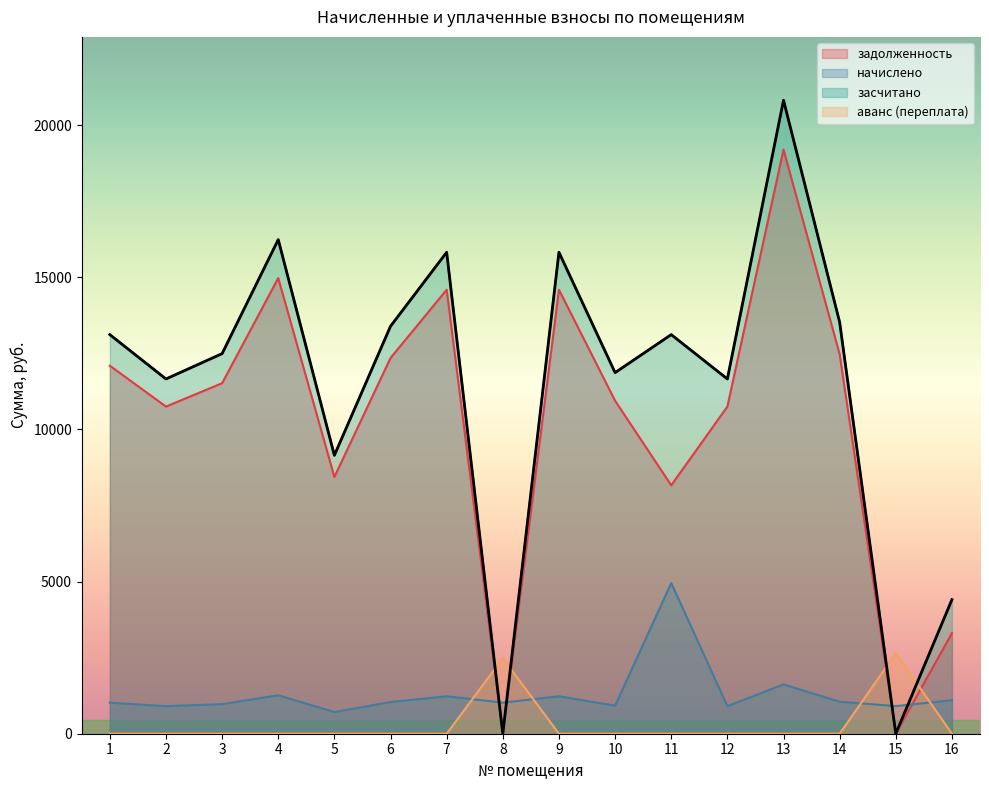

List the series in order of their peak value, highest first.

засчитано, задолженность, начислено, аванс (переплата)